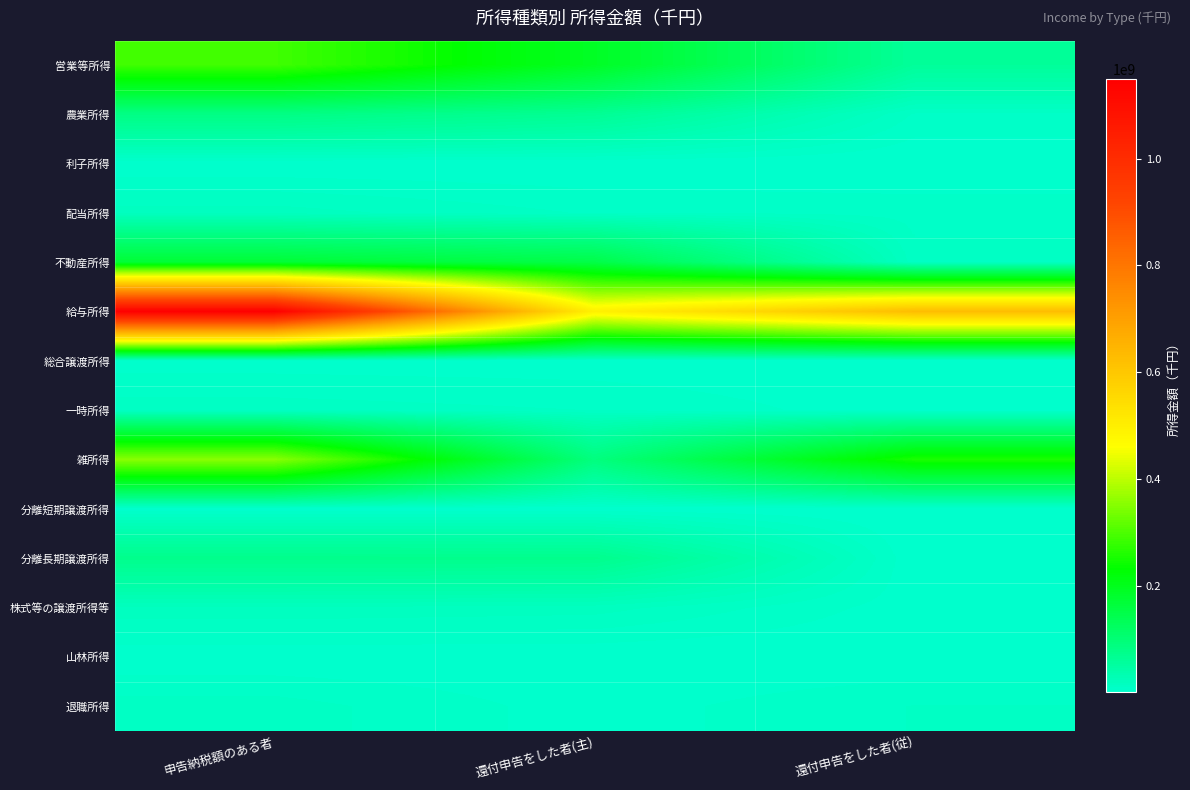

What is the minimum value shown in the chart?

23416